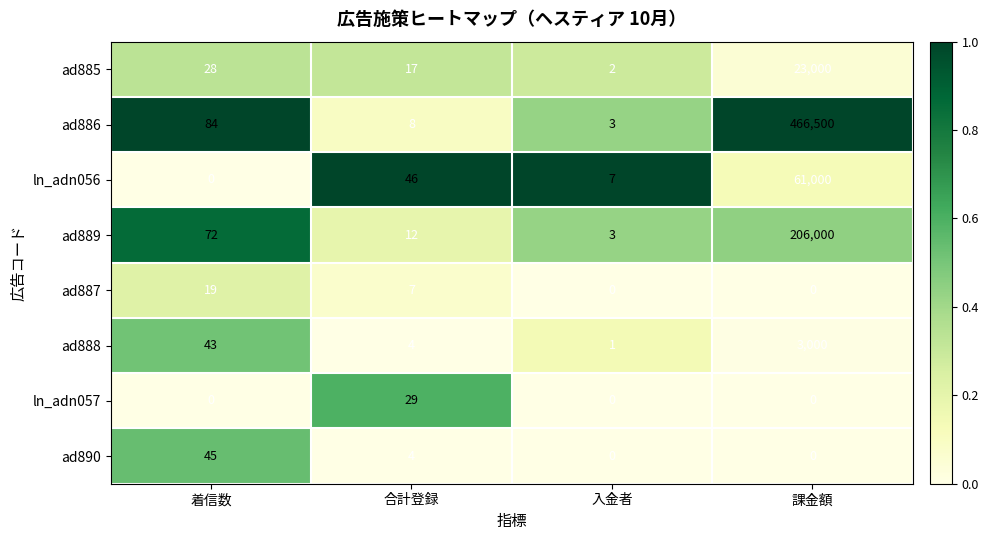

What is the approximate value of ad890 at 着信数, to the nearest 5?

45